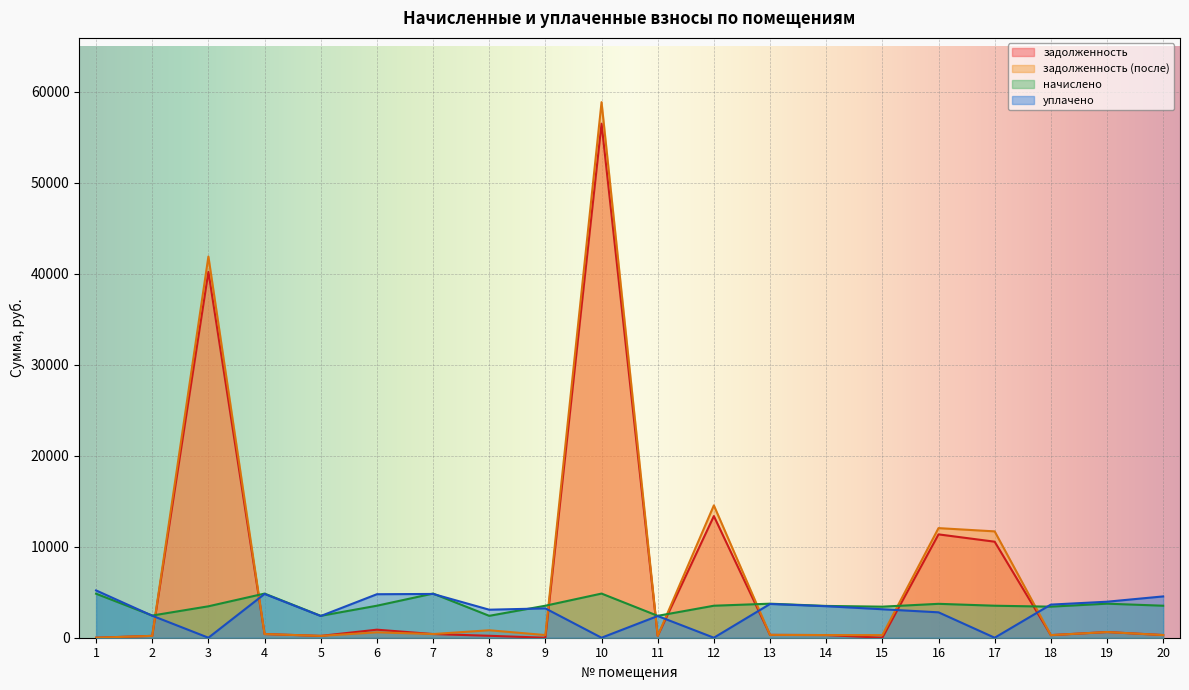

How many values in the задолженность (после) series are below 404?

10